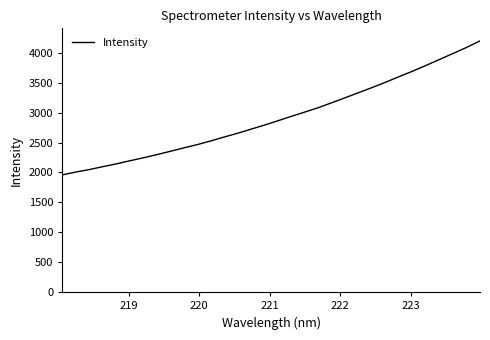

How many values are below 2864?

16